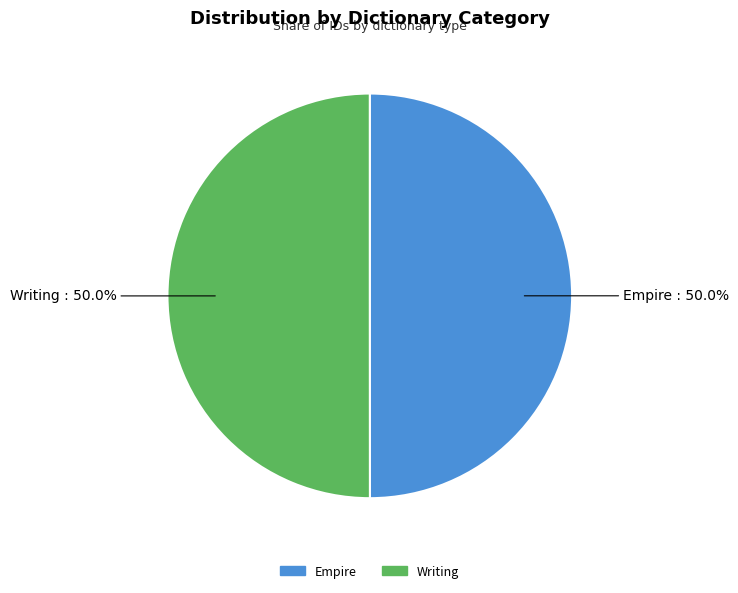

Approximately how many times larger is the value at Empire compared to Writing?

1.0